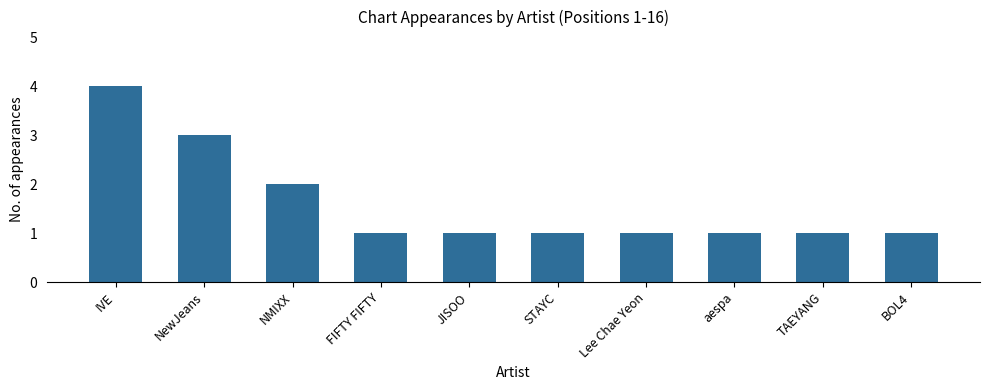

What is the ratio of the value at TAEYANG to the value at JISOO?

1.0